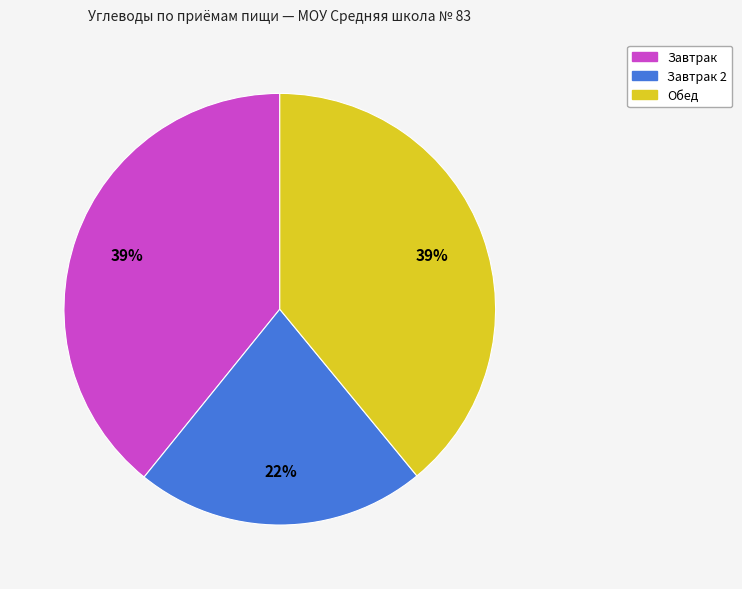

To the nearest percent, what is the average slice percentage?

33%